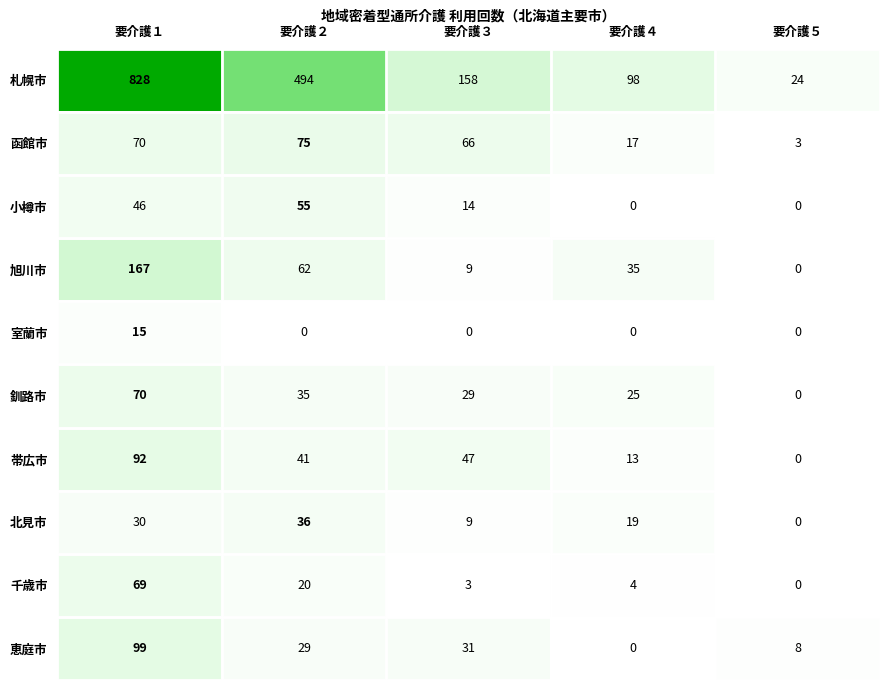

What value does the 旭川市 series have at 要介護３?

9